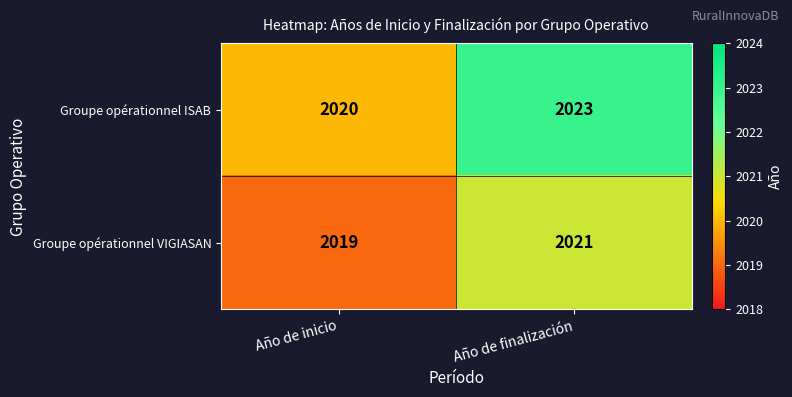

What is the smallest value displayed?

2019